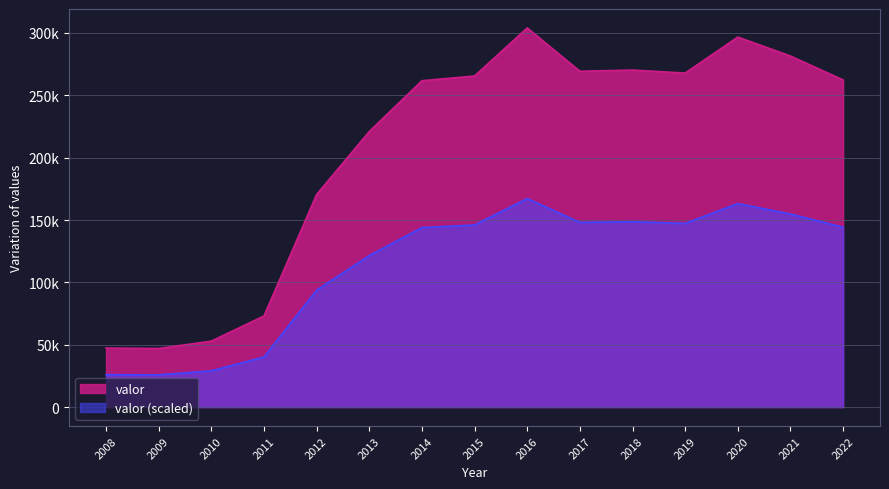

List the labels in order of value, smallest first.

2009, 2008, 2010, 2011, 2012, 2013, 2014, 2022, 2015, 2019, 2017, 2018, 2021, 2020, 2016